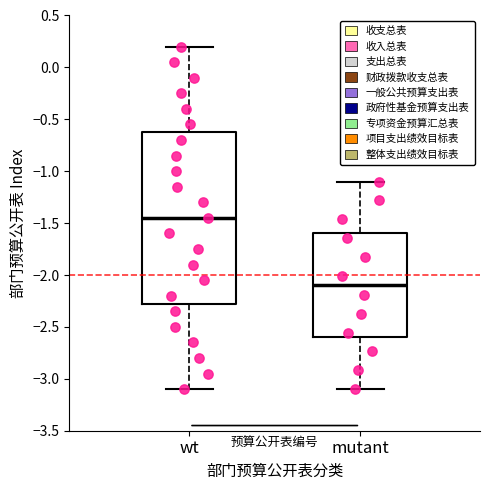

Which box is the tallest, from its lower edge to its upper edge?

wt